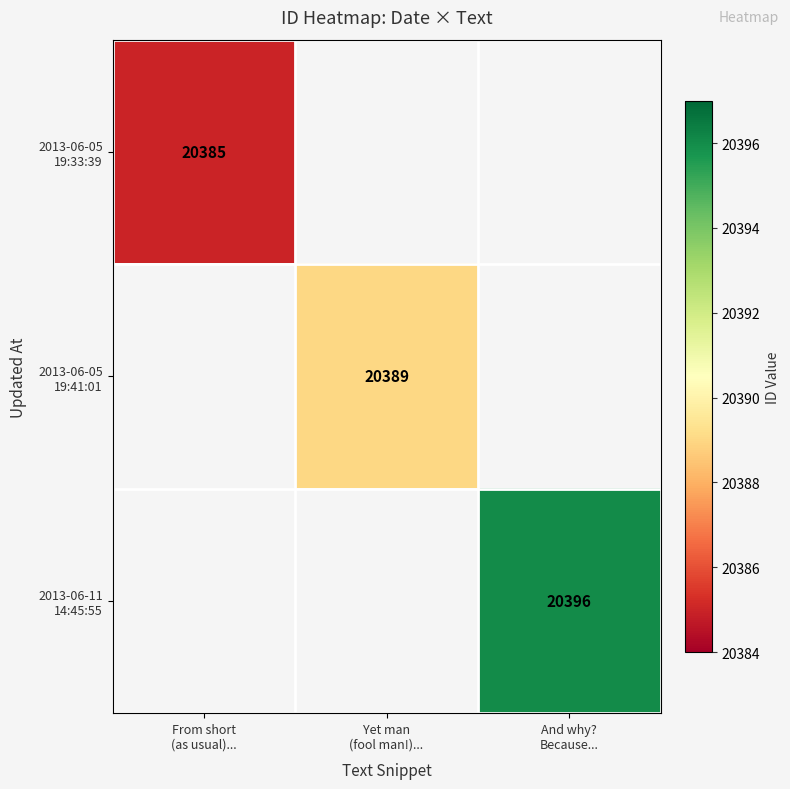

What is the greatest value displayed?

20396.0